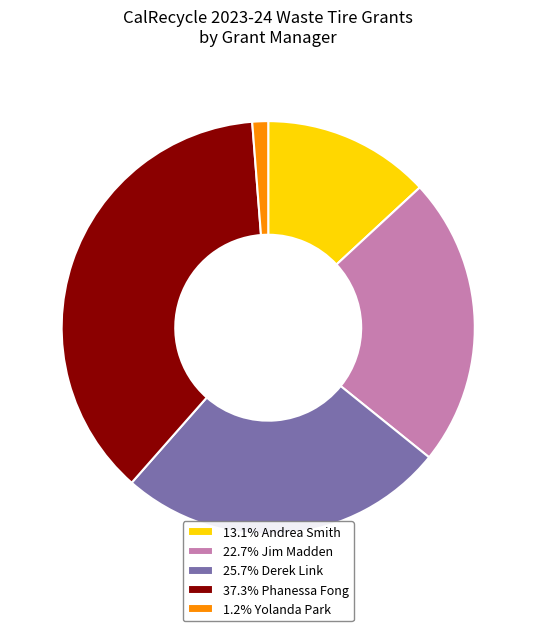

Combined, do 25.7% Derek Link and 1.2% Yolanda Park account for over 50%?

No